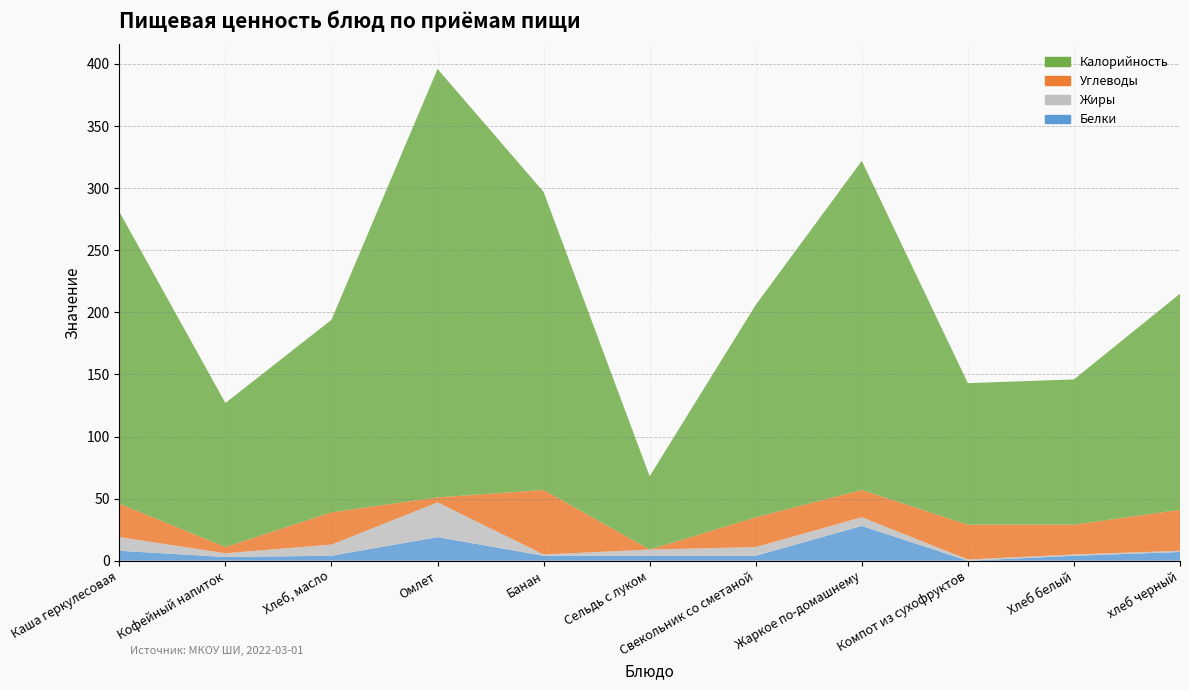

Reading right to left, extract all data points from this chart.

Белки: 7	4	0	28	4	4	4	19	4	3	8
Жиры: 1	1	1	7	7	5	1	28	9	3	11
Углеводы: 33	24	28	22	24	0	52	4	26	5	27
Калорийность: 174	117	114	265	171	59	240	345	155	116	235